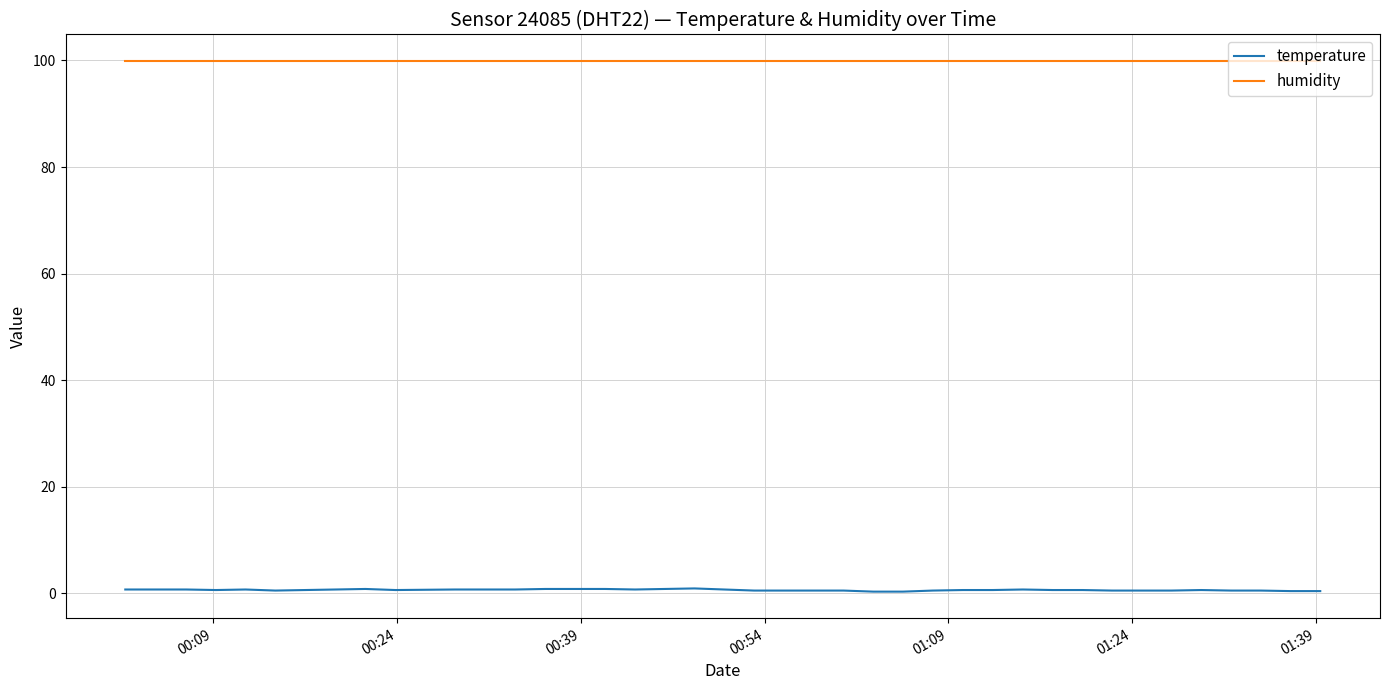

Which series has the widest spread of values?

temperature